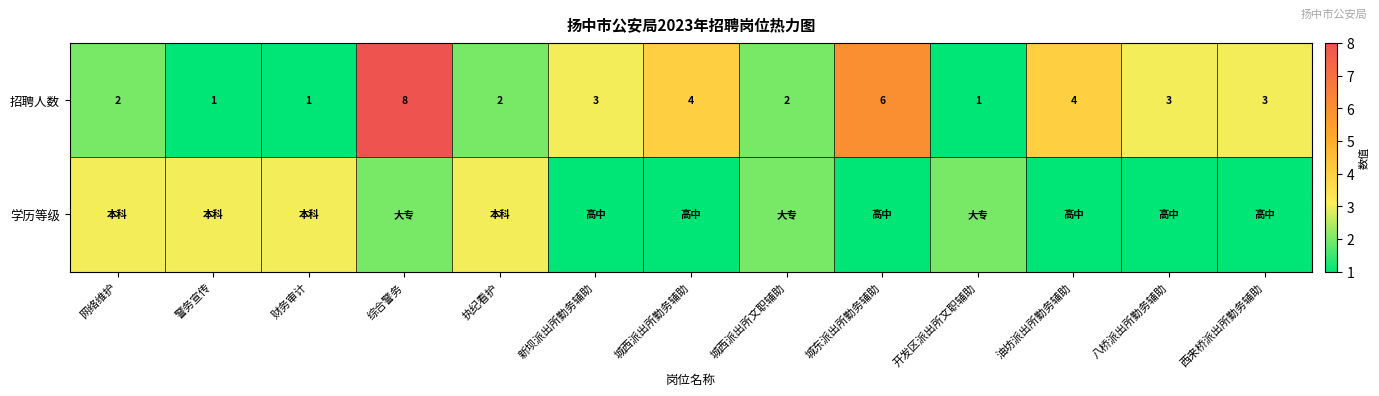

What is the sum of all 招聘人数 values?

40